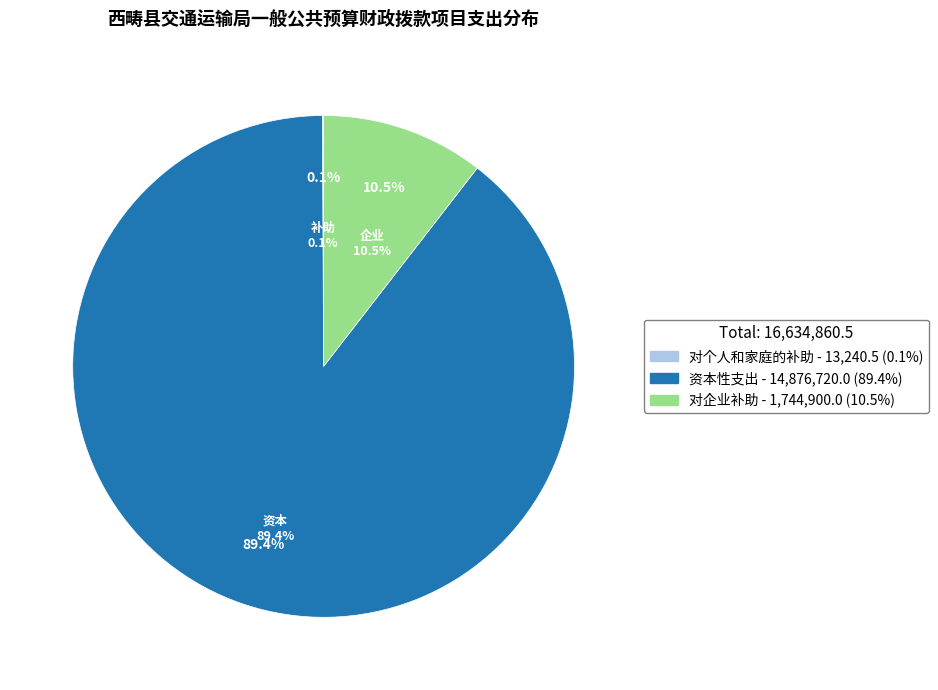

Which has a higher value, 资本性支出 or 对企业补助?

资本性支出